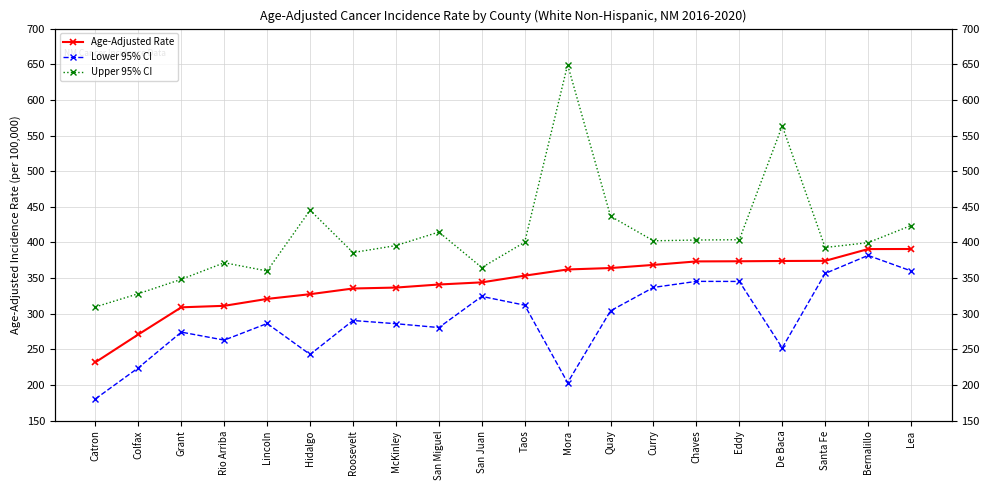

What is the value of the Upper 95% CI point at the 9th from the left?

414.6